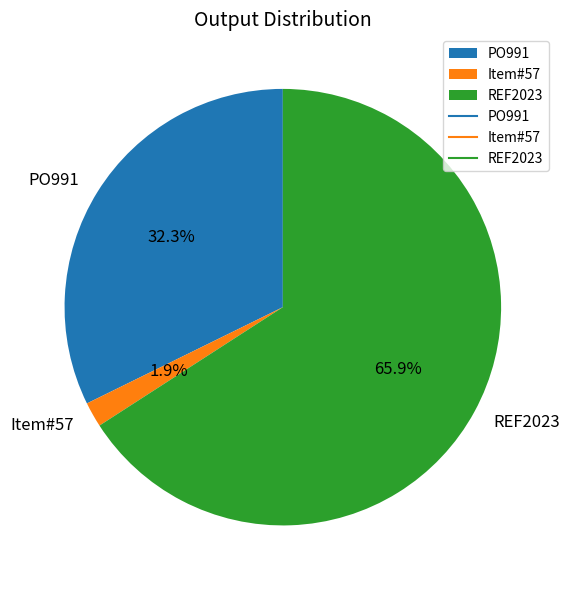

Which category has the smallest portion of the pie?

Item#57